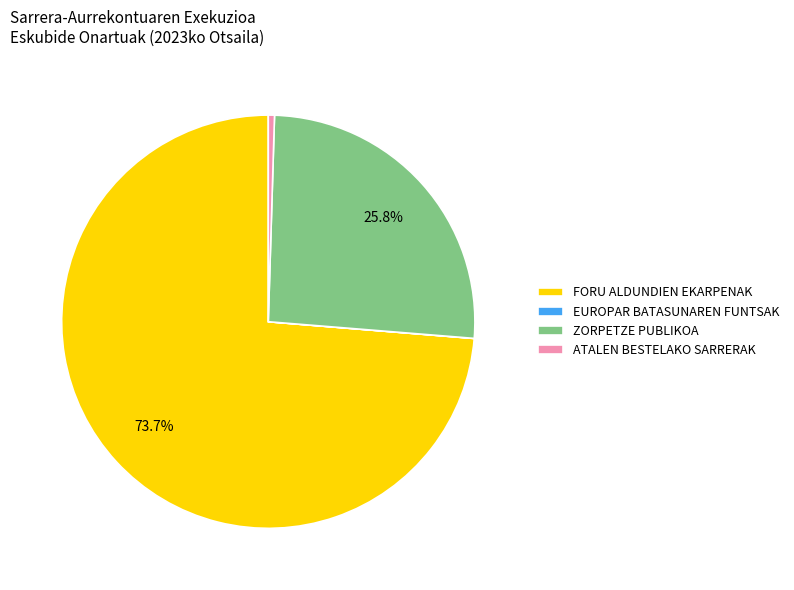

Which slice is the largest?

FORU ALDUNDIEN EKARPENAK